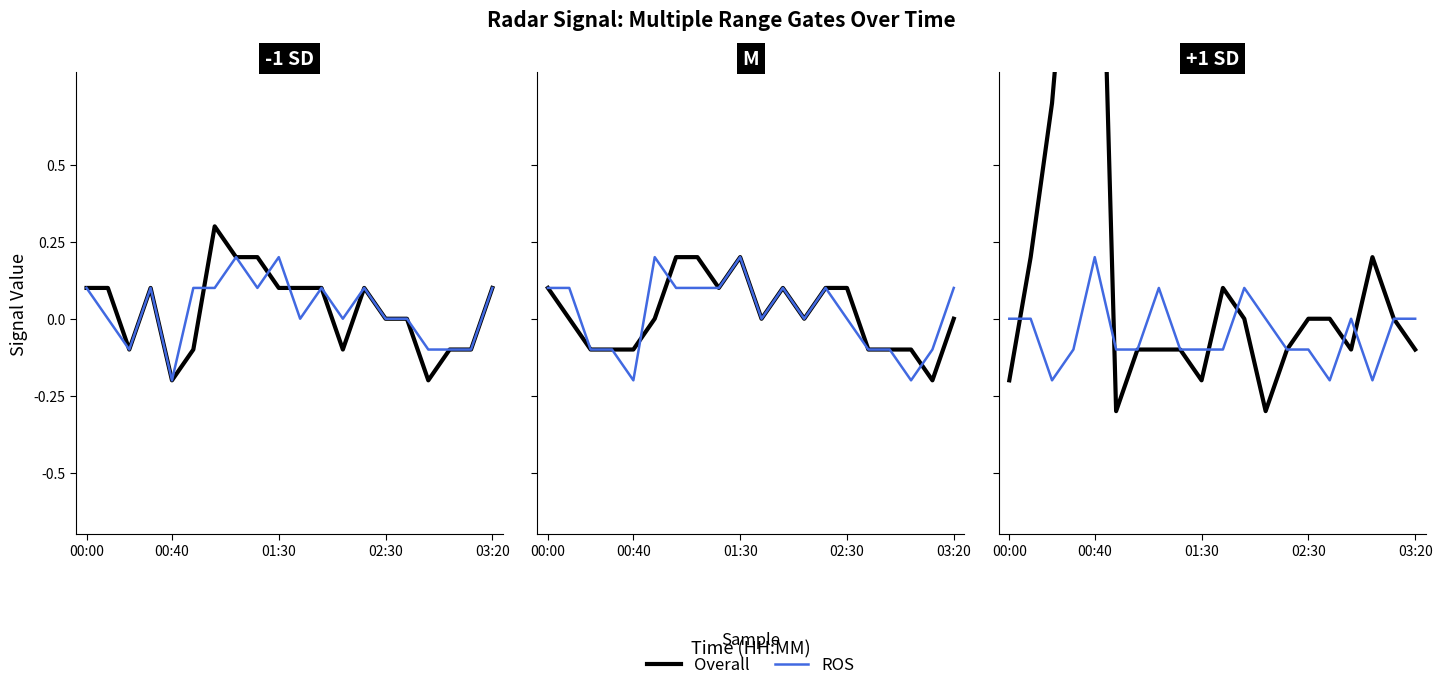

How many intersections are there between Overall and ROS?

6